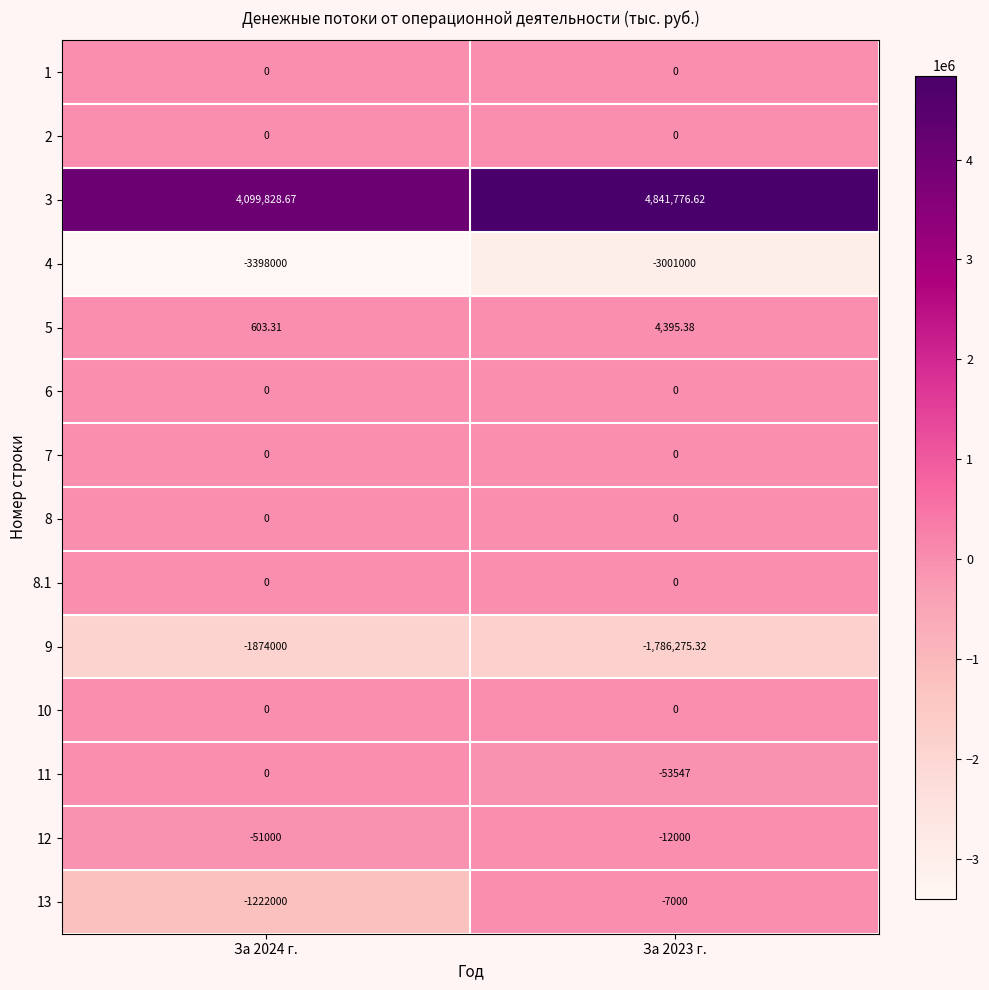

Is the value of 8 at За 2023 г. greater than the value of 11 at За 2023 г.?

Yes